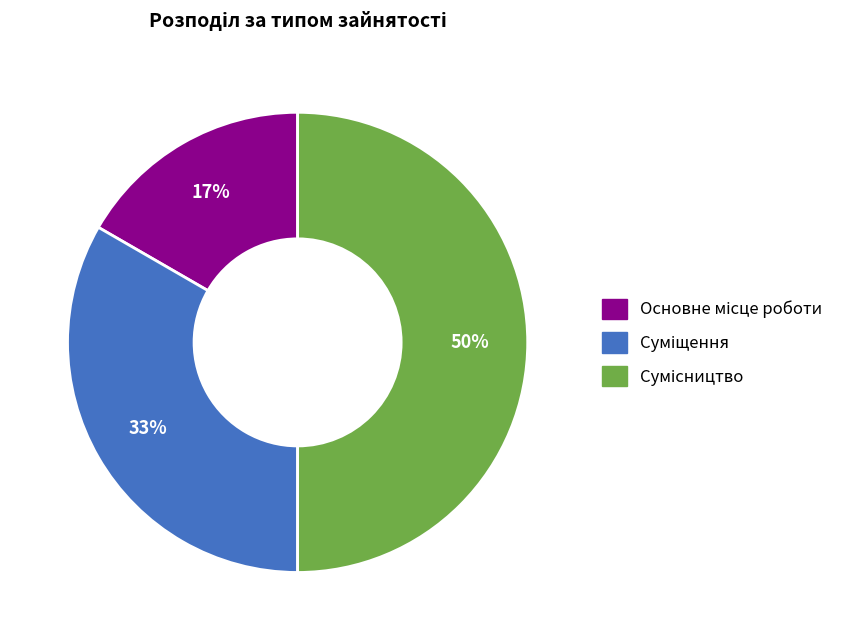

To the nearest percent, what is the average slice percentage?

33%